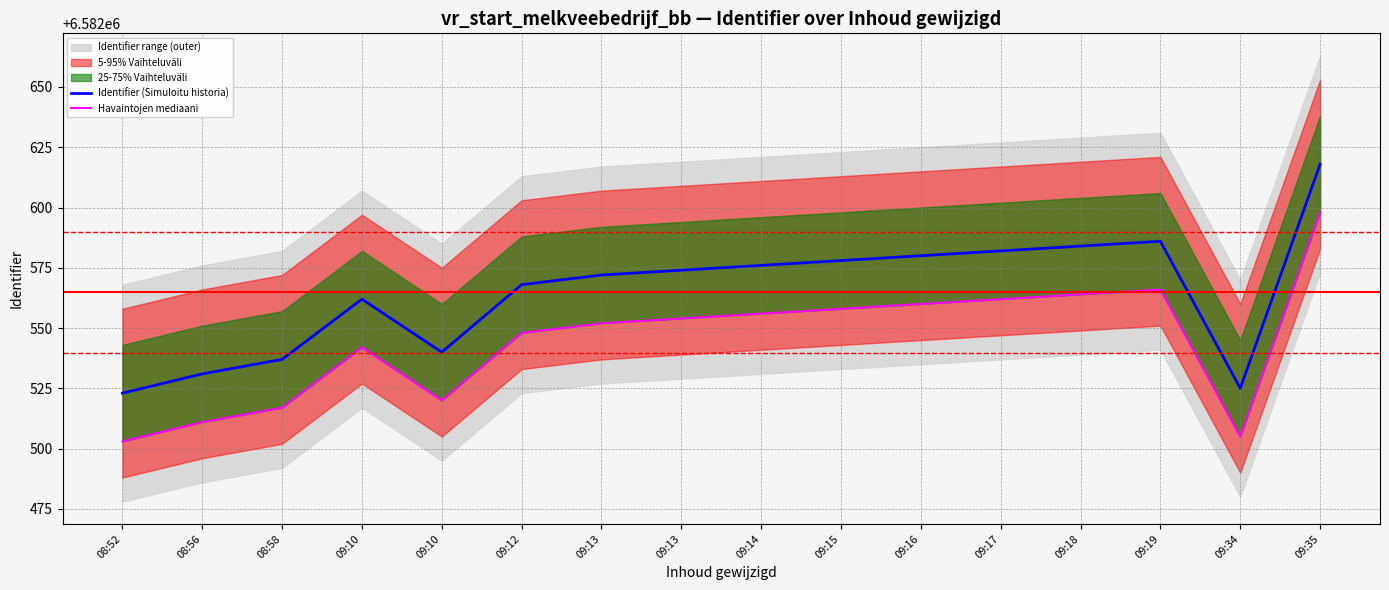

What is the difference between the Identifier (Simuloitu historia) values at 08:58 and 09:34?

12